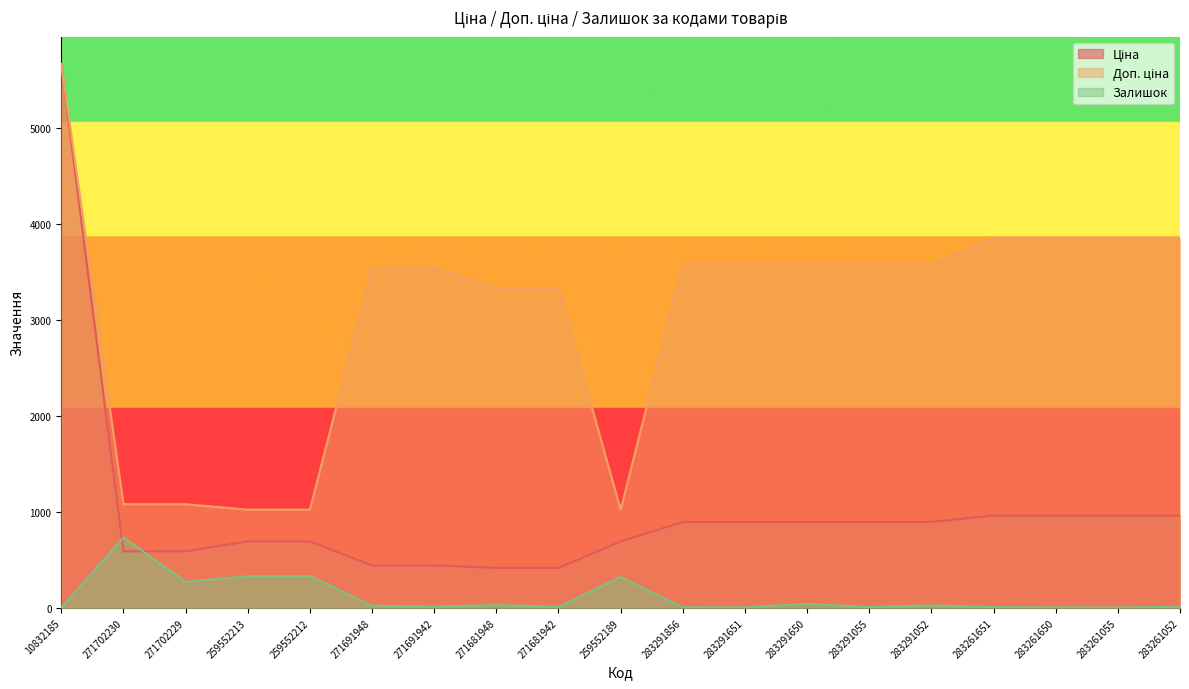

Which series has the largest total across all categories?

Доп. ціна